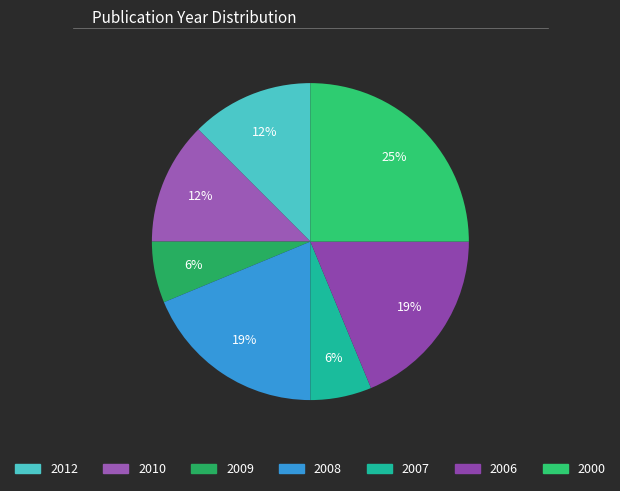

Rank the categories by value from highest to lowest.

2000, 2008, 2006, 2012, 2010, 2009, 2007